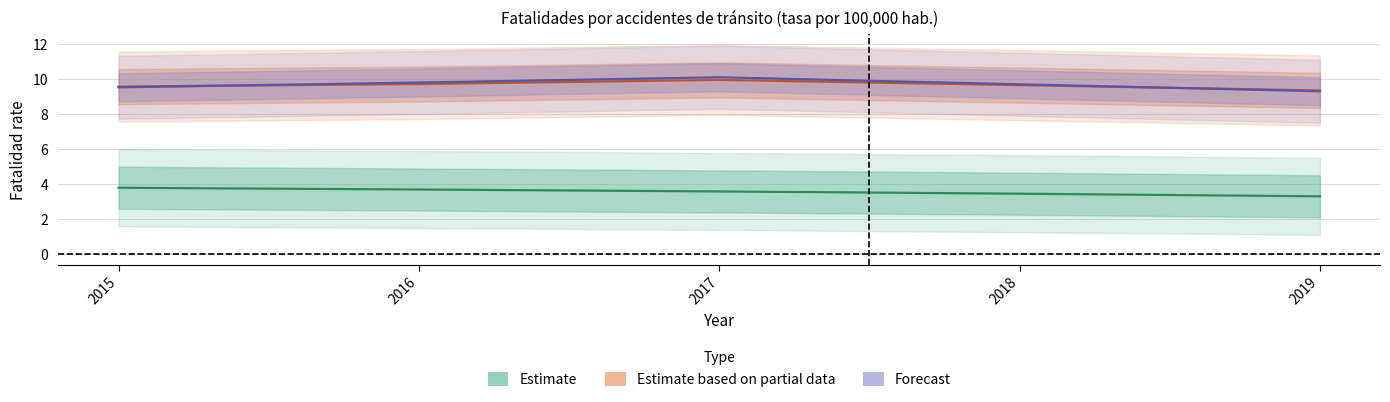

At 2016, list the series in order from smallest to largest.

Estimate, Estimate based on partial data, Forecast